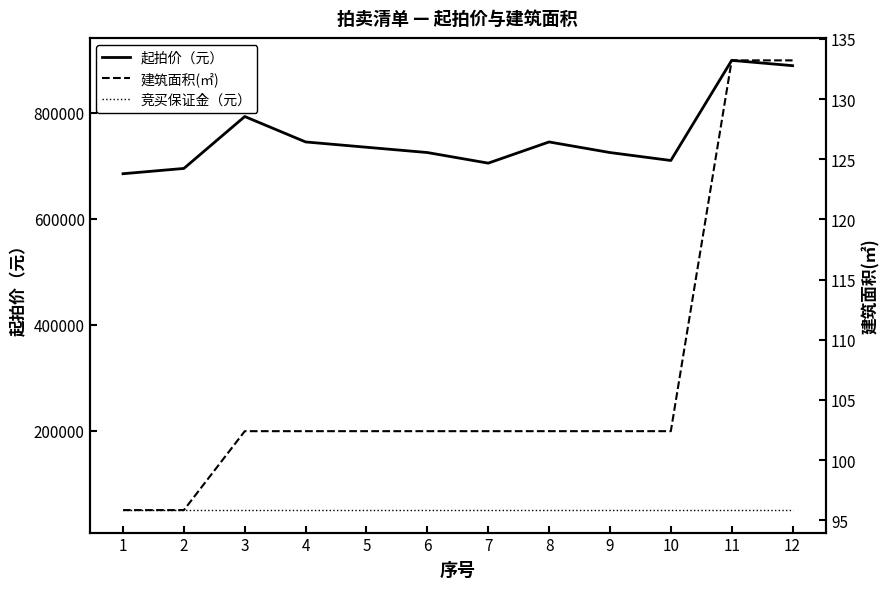

What is the value of the 竞买保证金（元） point at the 4th from the left?

50000.0